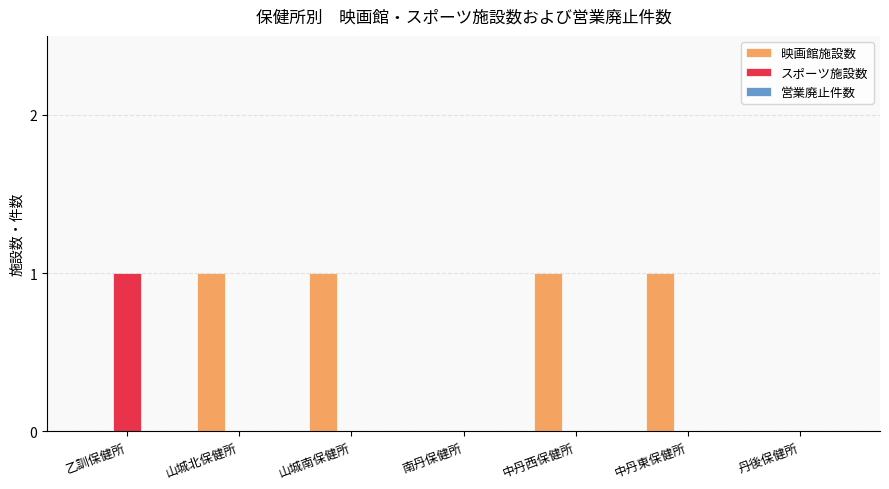

True or false: 映画館施設数 has a value of 0 at 南丹保健所.

True